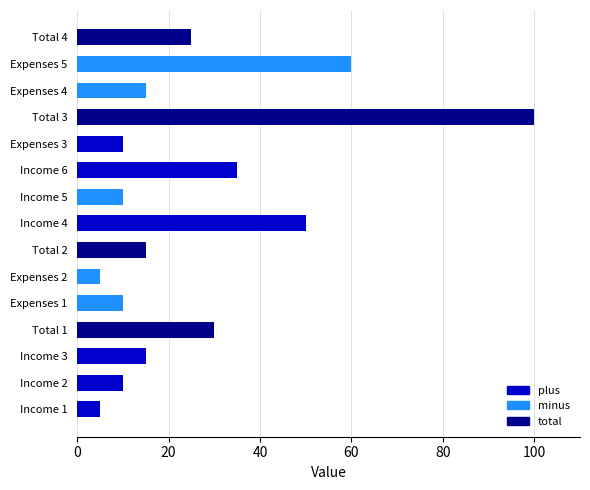

Reading left to right, what are all the values shown in this chart?

5	10	15	30	10	5	15	50	10	35	10	100	15	60	25